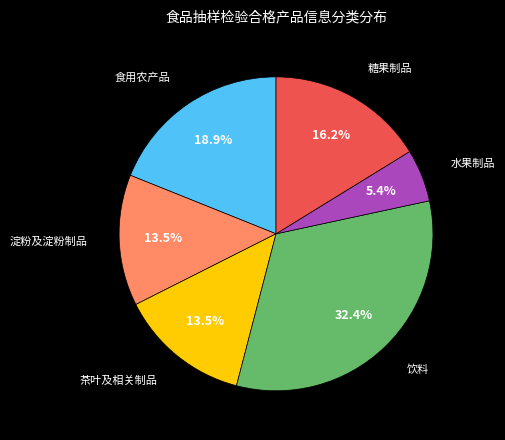

What is the largest slice in the pie chart?

饮料